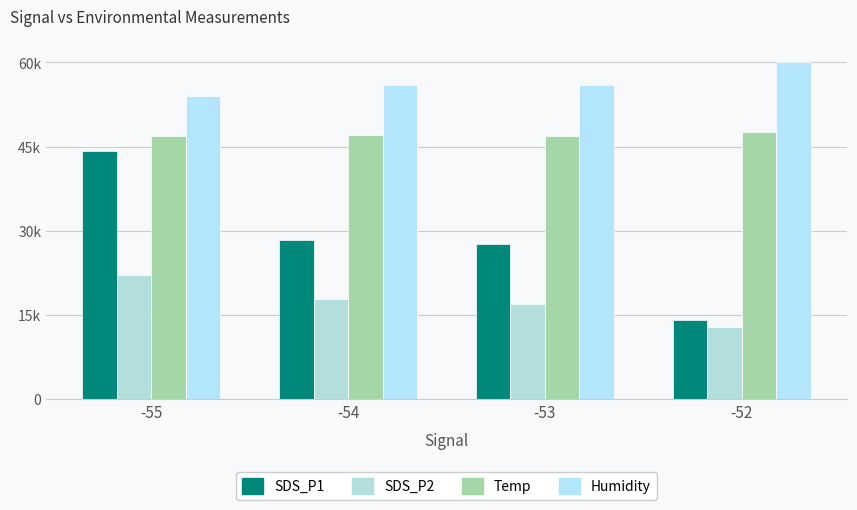

Rank the series by their average value, from lowest to highest.

SDS_P2, SDS_P1, Temp, Humidity